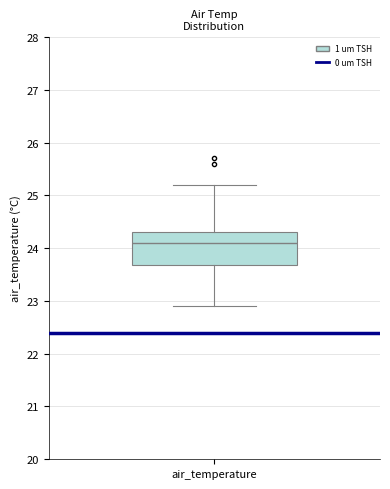

Where does the upper whisker of the box for air_temperature end on the y-axis? The values are not printed on the chart, so give them approximately, as read against the axis.

25.2